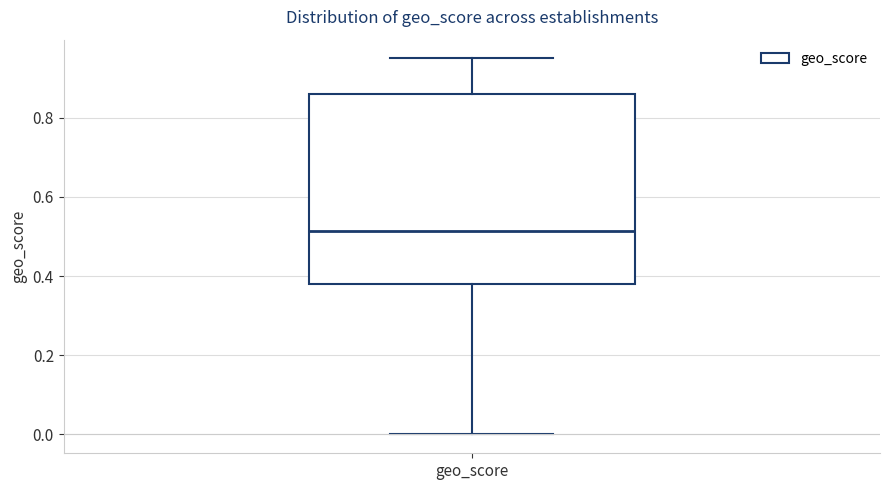

Transcribe this box plot: give where the median line is, the range the box spans, and where the two whiskers end, as read against the y-axis. The values are not printed on the chart, so give them approximately, as read against the axis.

median 0.52, box 0.38 to 0.86, whiskers 0.00 to 0.96